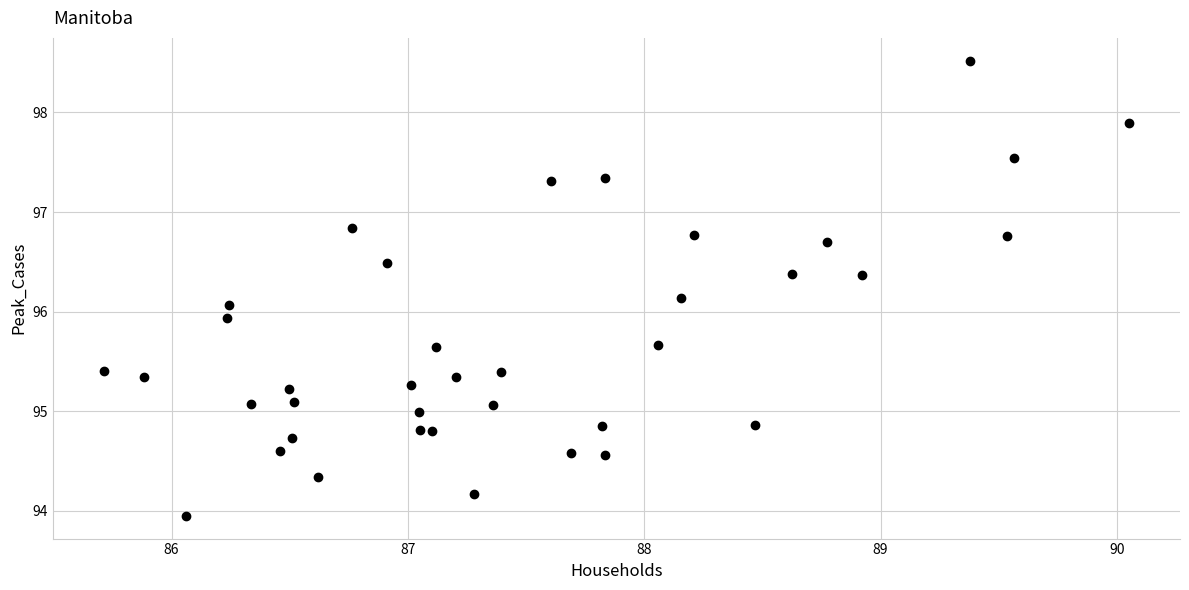

What is the range of X values (max minus min)?

4.3